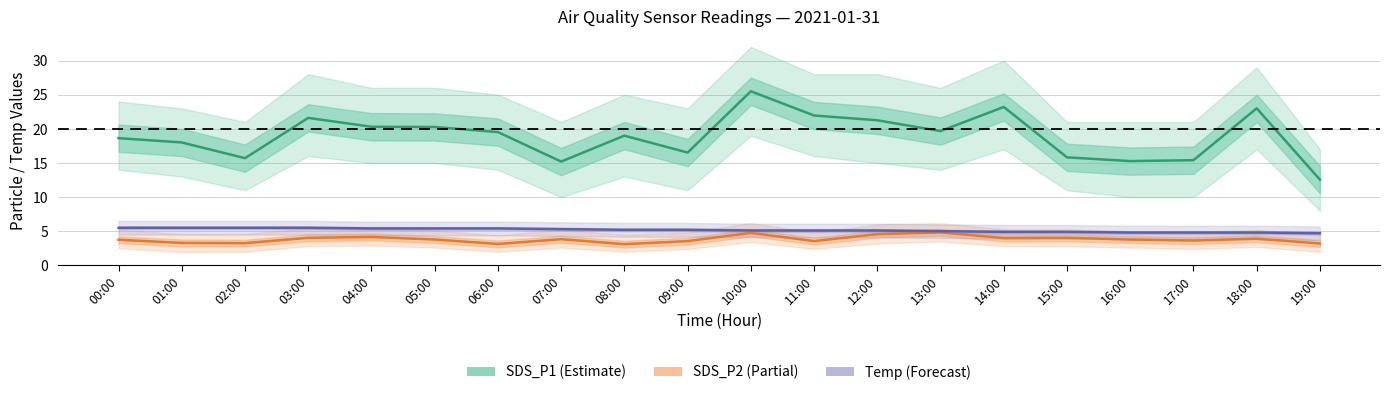

How many values in the Temp series exceed 5?

13